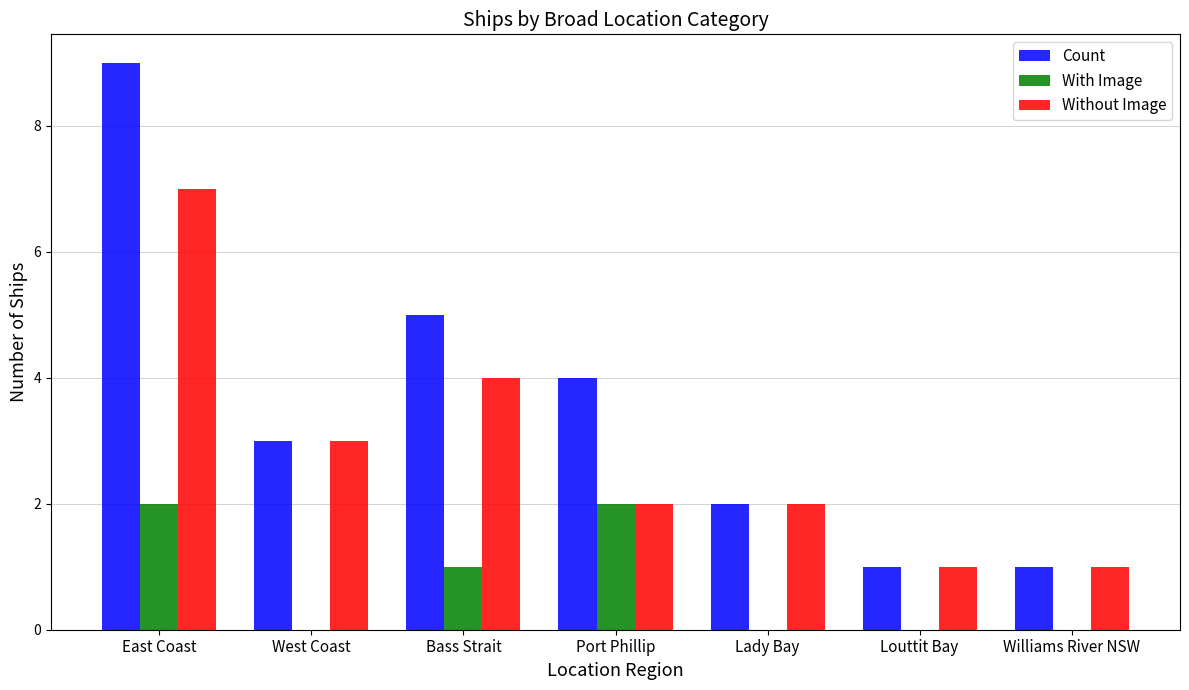

What is the average value of the With Image series?

1